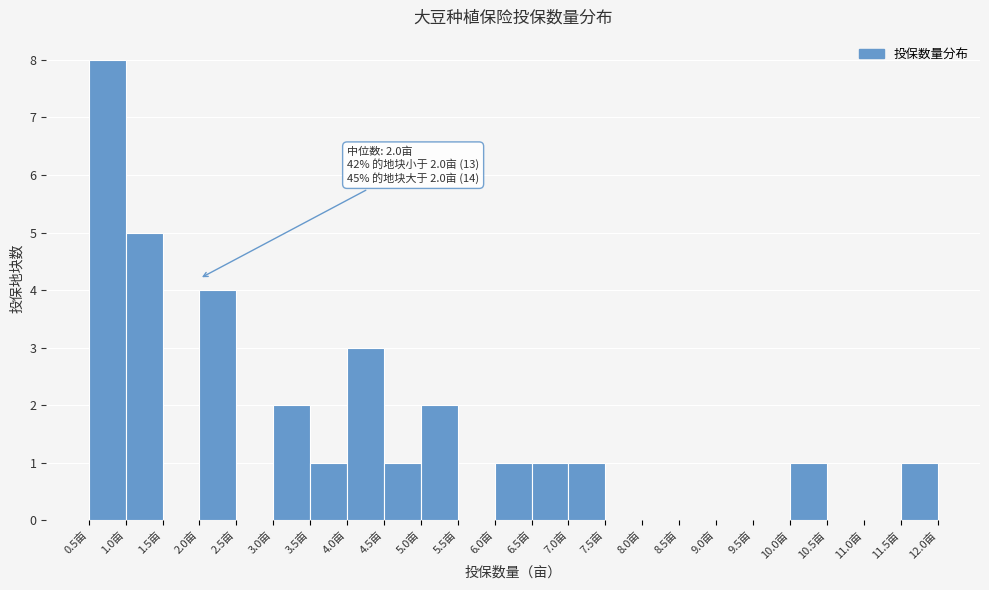

Over which range of the x-axis is the bar tallest?

0.5 to 1.0